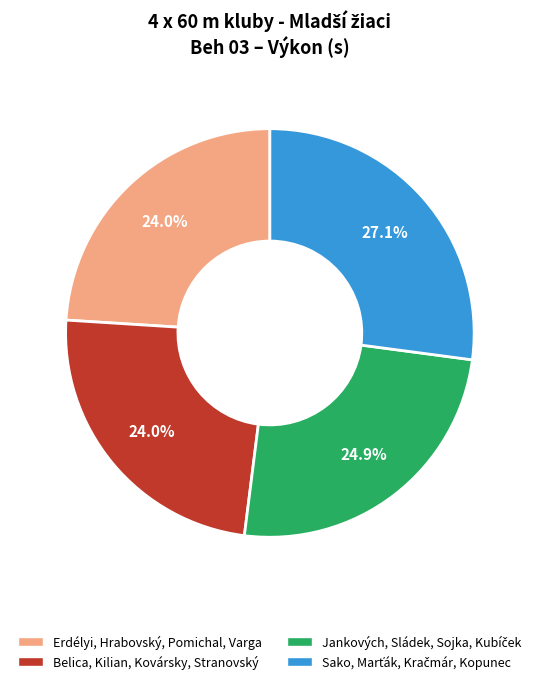

How many segments does this pie chart have?

4